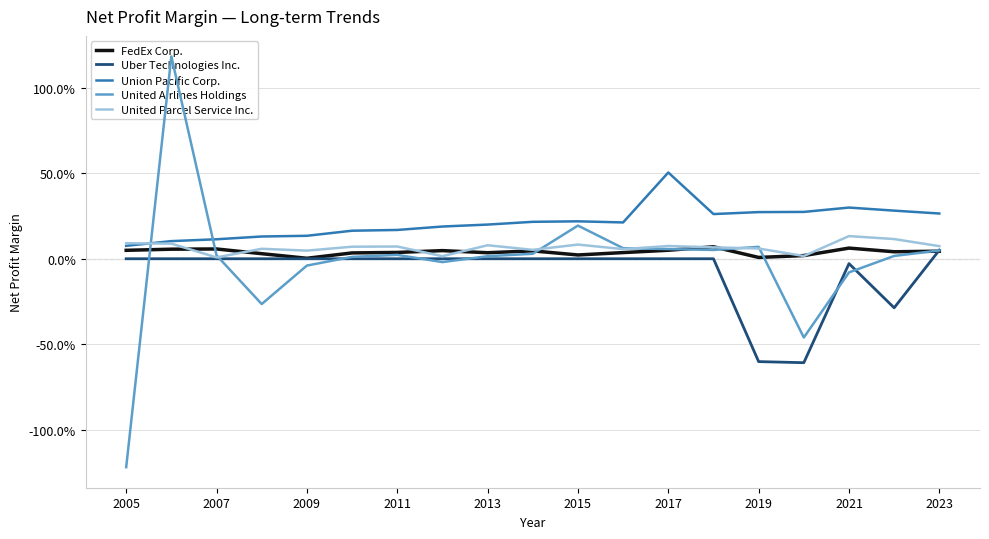

In United Airlines Holdings, how many points are higher than both neighbors (excluding endpoints)?

4